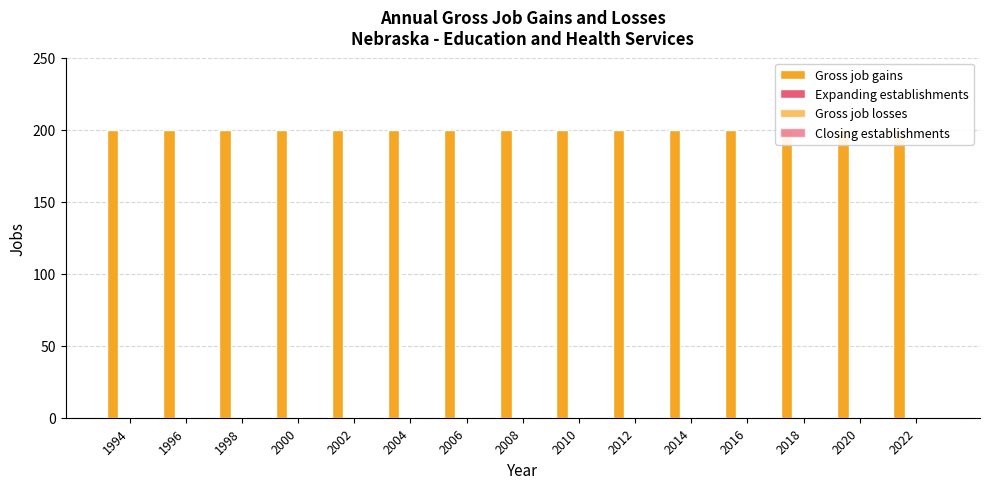

Are the bars grouped side by side (vs. stacked)?

Yes